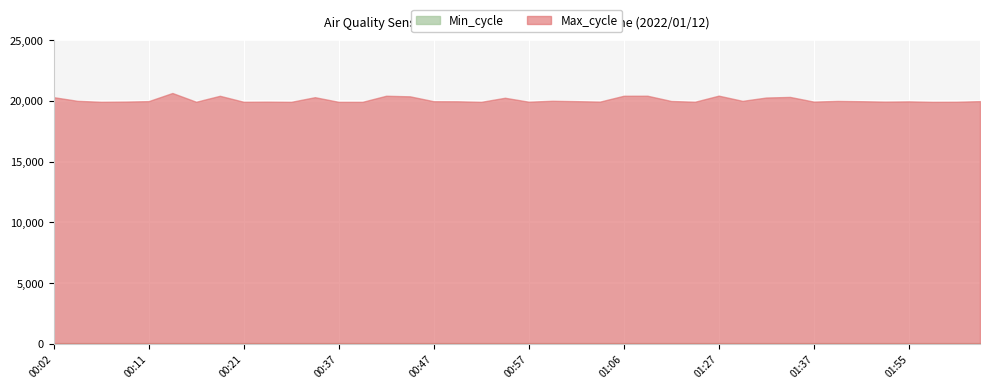

What is the minimum value for Max_cycle?

19916